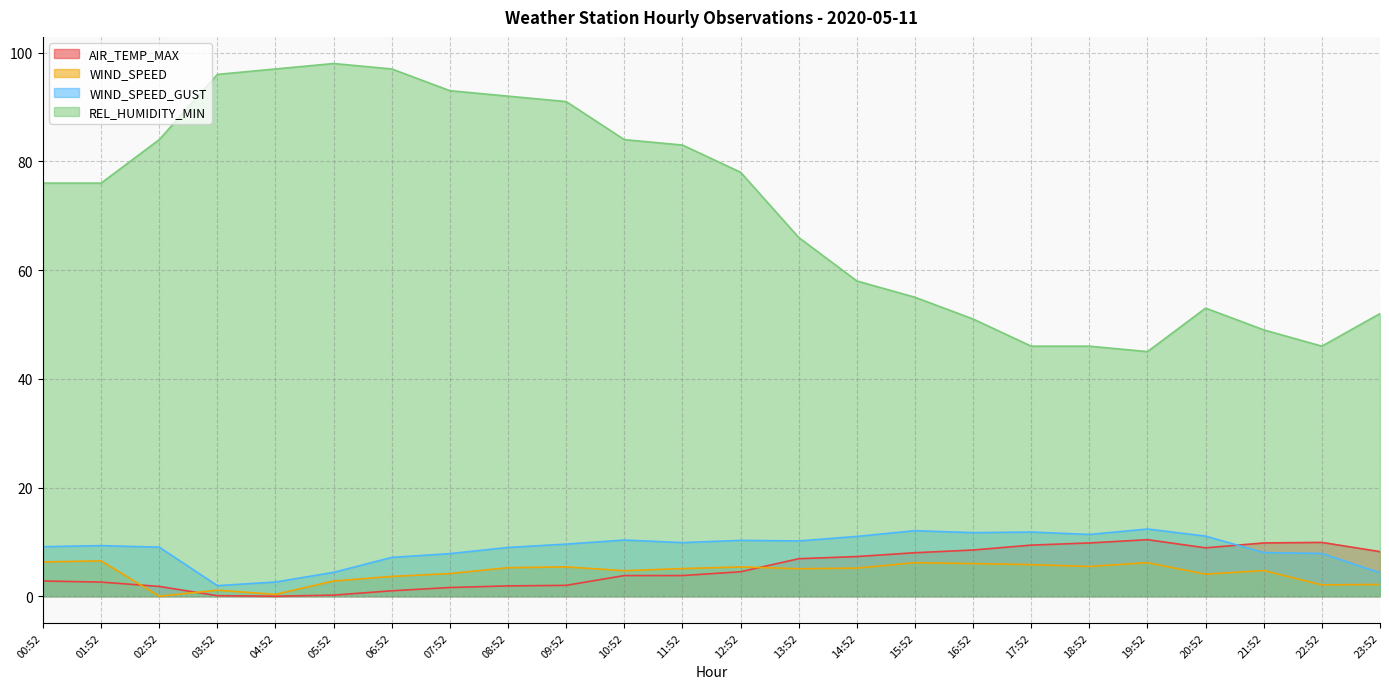

What is the difference between the maximum and minimum values in the WIND_SPEED series?

6.5